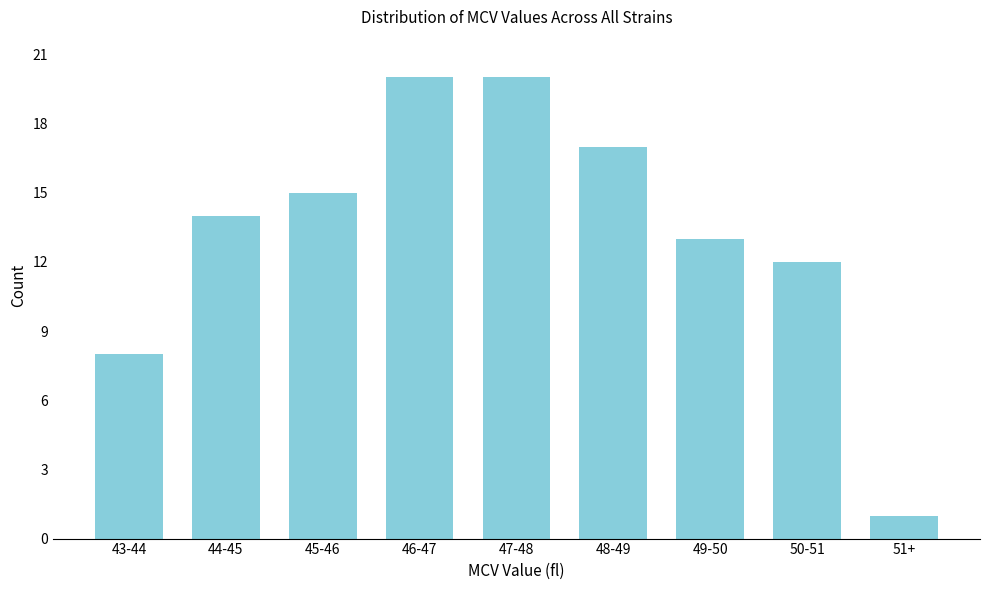

Reading left to right, list all the values displayed in this chart.

43-44=8	44-45=14	45-46=15	46-47=20	47-48=20	48-49=17	49-50=13	50-51=12	51+=1